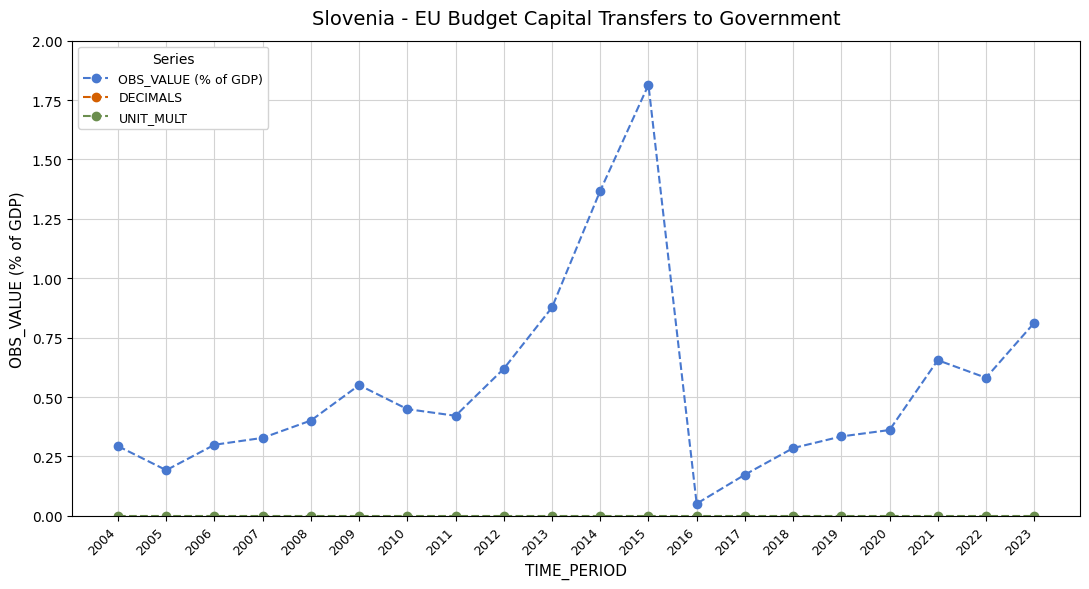

Reading right to left, transcribe all the data shown in this chart.

OBS_VALUE (% of GDP): 0.8	0.6	0.7	0.4	0.3	0.3	0.2	0.1	1.8	1.4	0.9	0.6	0.4	0.4	0.6	0.4	0.3	0.3	0.2	0.3
DECIMALS: 3.0	3.0	3.0	3.0	3.0	3.0	3.0	3.0	3.0	3.0	3.0	3.0	3.0	3.0	3.0	3.0	3.0	3.0	3.0	3.0
UNIT_MULT: 0.0	0.0	0.0	0.0	0.0	0.0	0.0	0.0	0.0	0.0	0.0	0.0	0.0	0.0	0.0	0.0	0.0	0.0	0.0	0.0